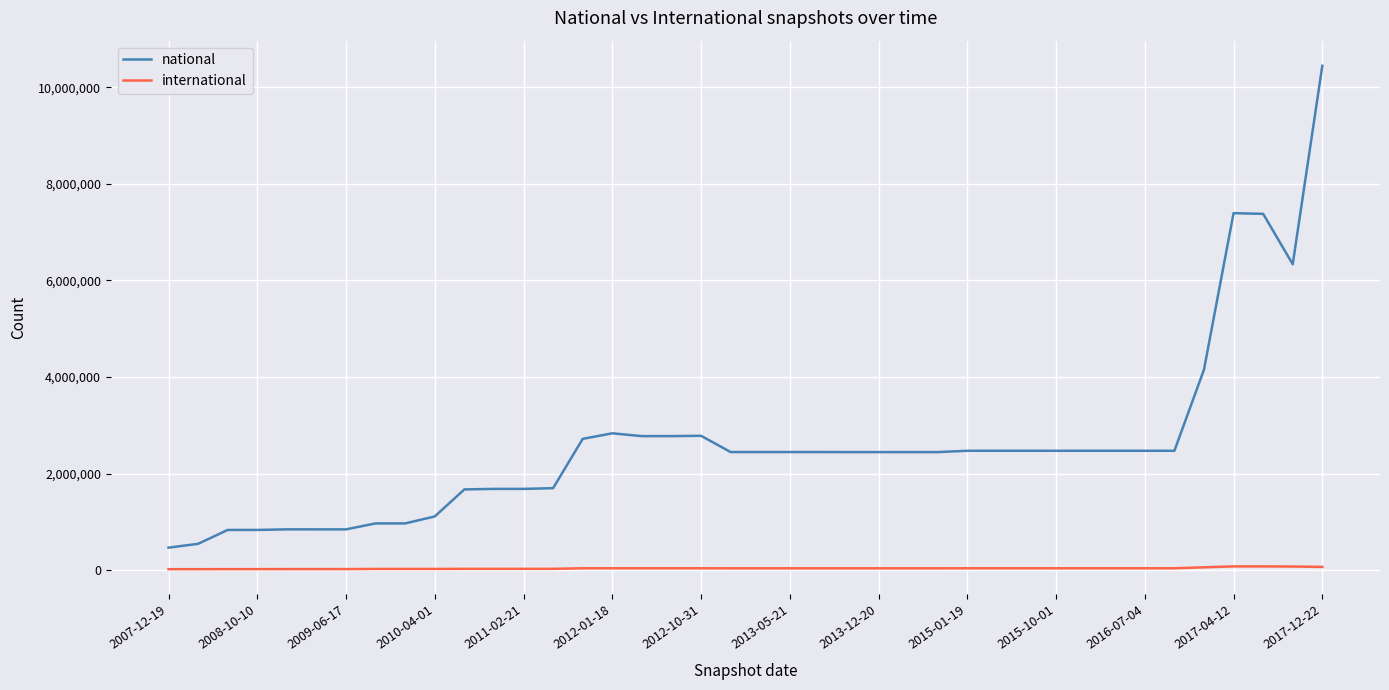

What is the difference between the maximum and minimum values in the international series?

58148